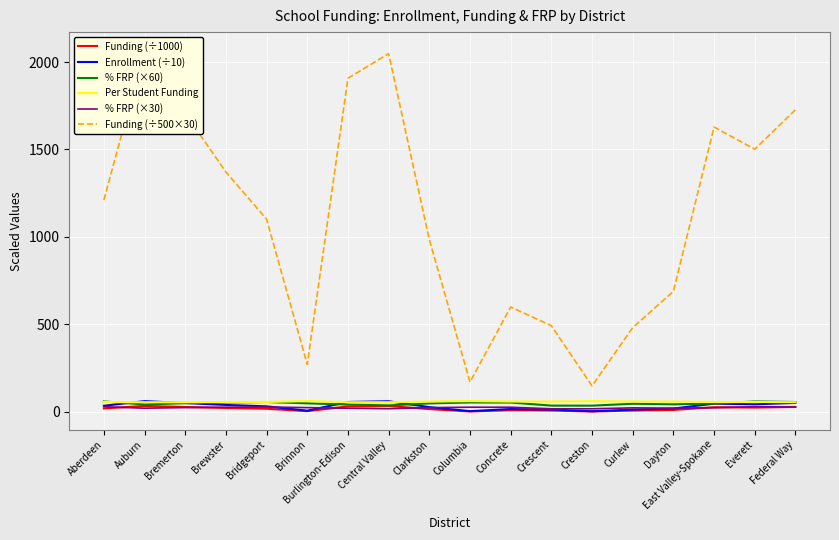

What is the sum of all % FRP (×30) values?

439.0